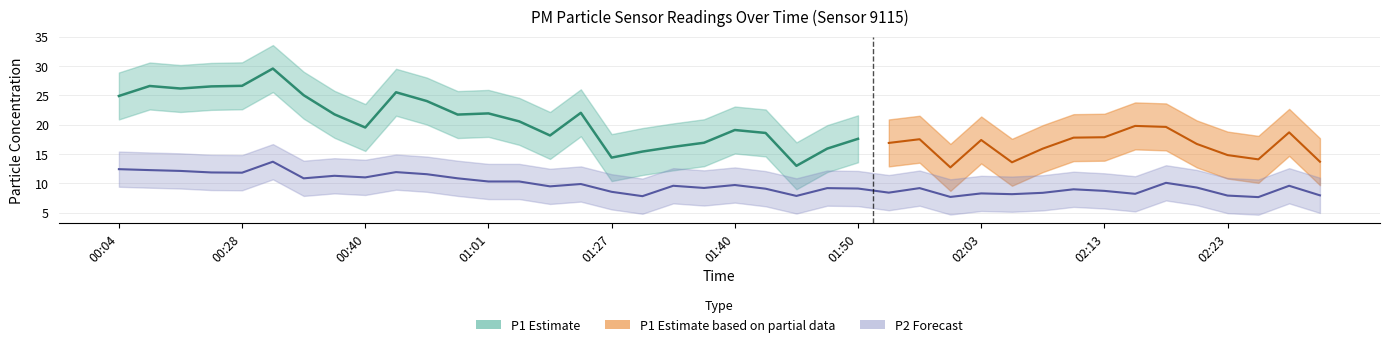

Where does the data first go above 9?

00:04